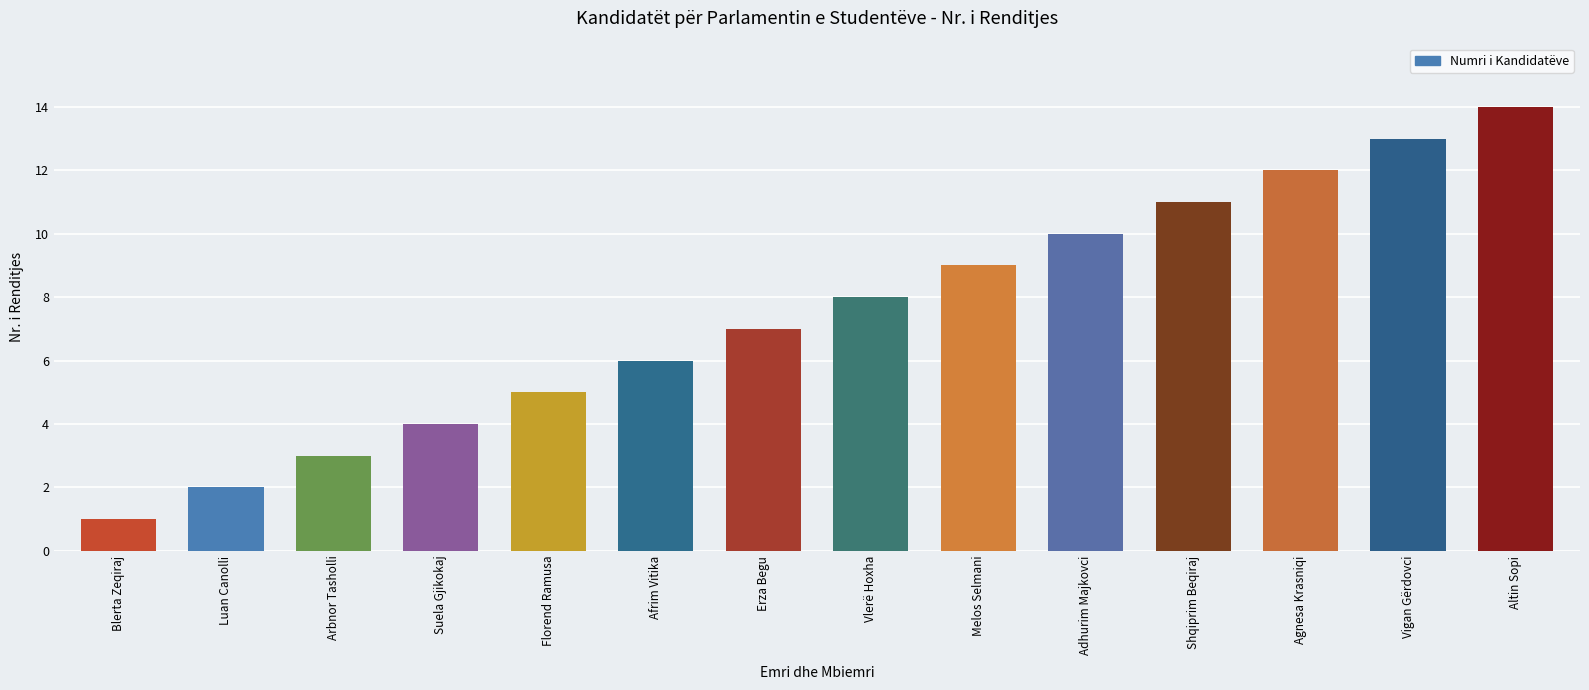

Rank the categories by value from highest to lowest.

Altin Sopi, Vigan Gërdovci, Agnesa Krasniqi, Shqiprim Beqiraj, Adhurim Majkovci, Melos Selmani, Vlerë Hoxha, Erza Begu, Afrim Vitika, Florend Ramusa, Suela Gjikokaj, Arbnor Tasholli, Luan Canolli, Blerta Zeqiraj